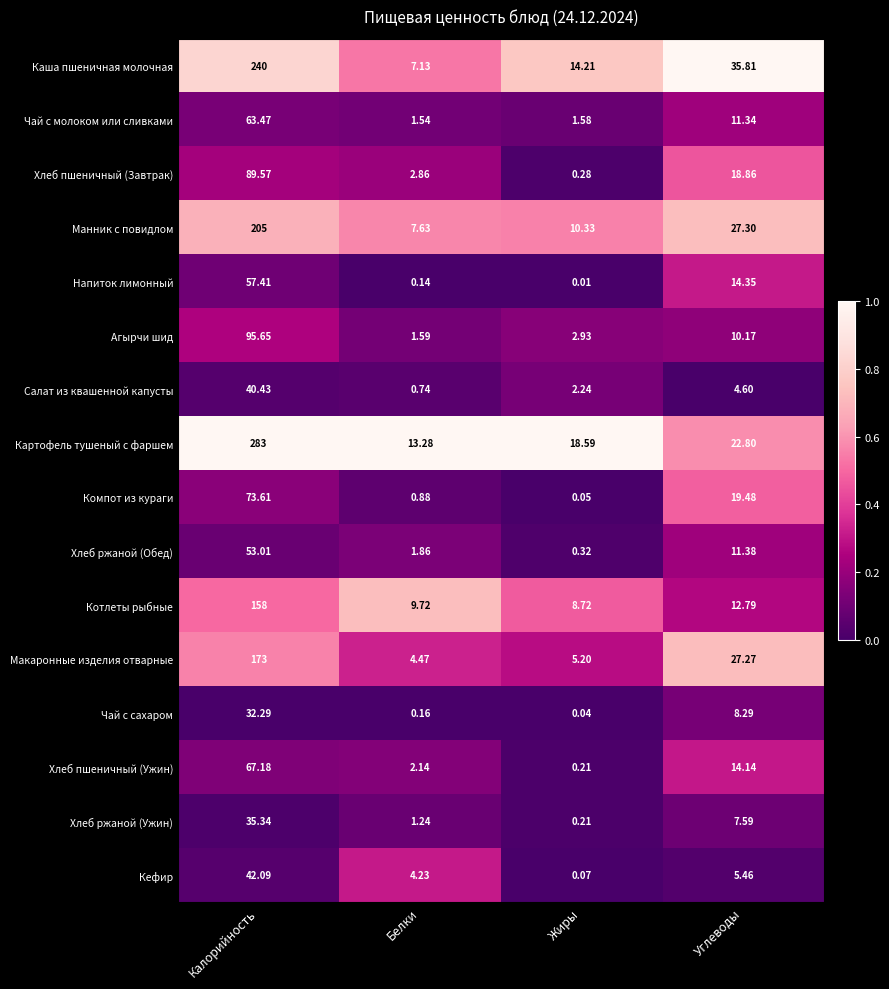

Is the value of Хлеб пшеничный (Завтрак) at Белки greater than the value of Манник с повидлом at Жиры?

No